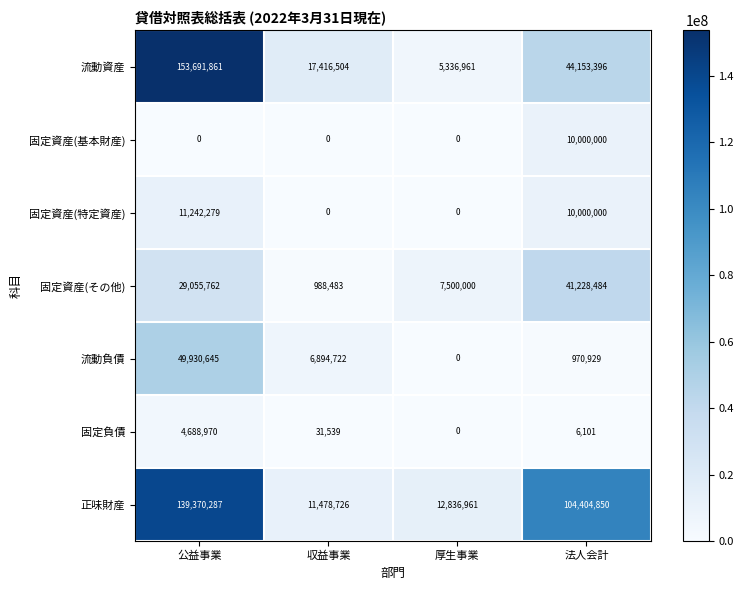

What is the spread (max minus min) of values at 収益事業?

17416504